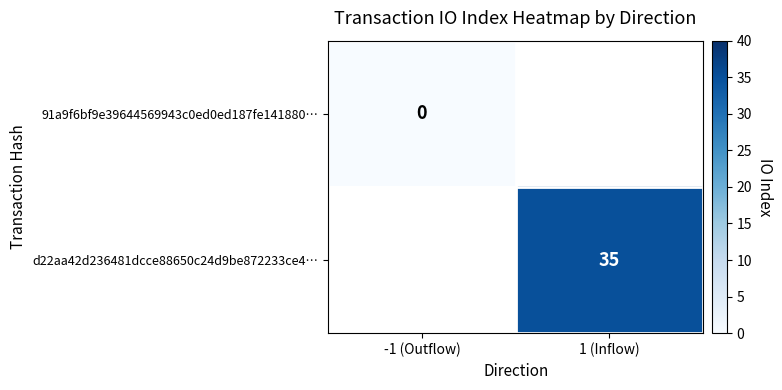

Which series has the largest range (max minus min)?

91a9f6bf9e39644569943c0ed0ed187fe141880…